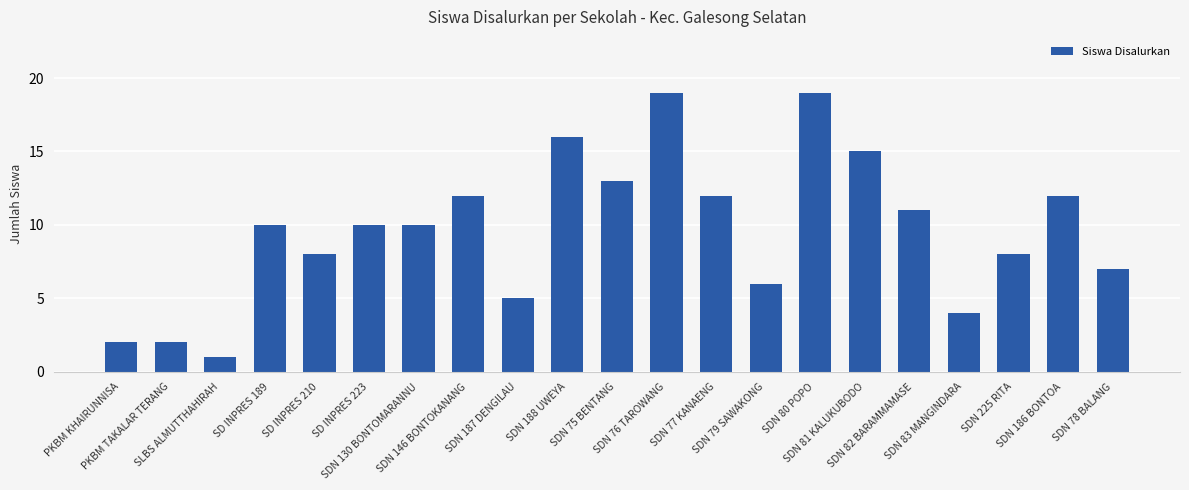

How many bars are there in total?

21